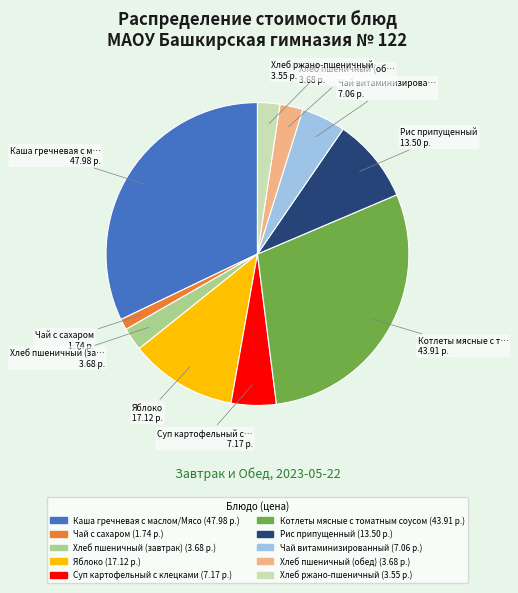

What is the largest slice in the pie chart?

Каша гречневая с маслом/Мясо